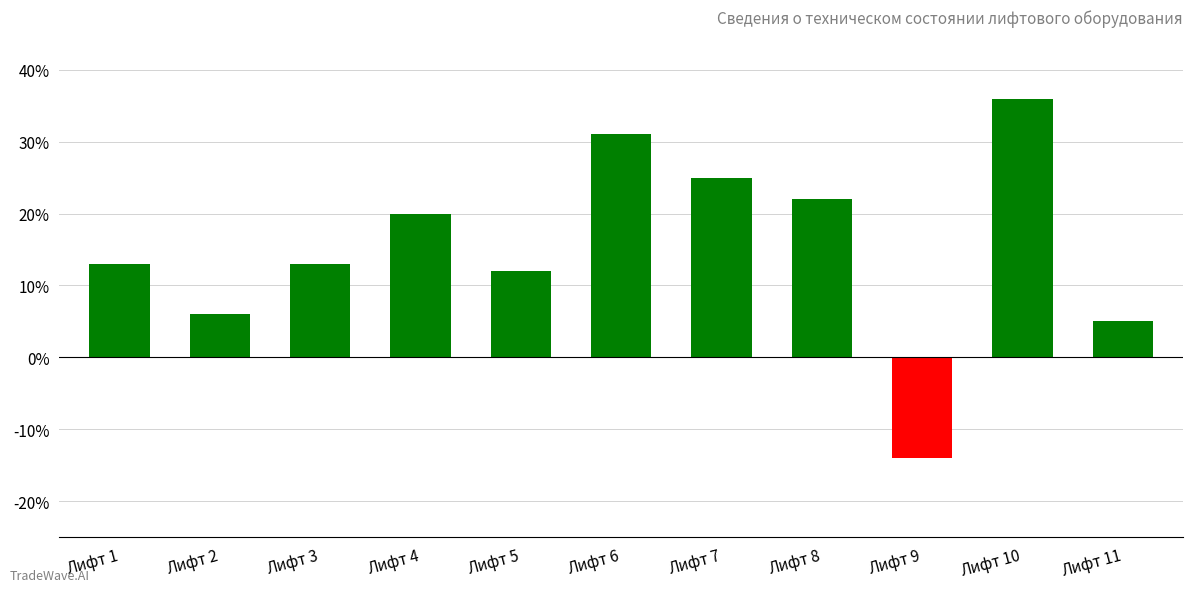

What is the approximate value at Лифт 7?

25